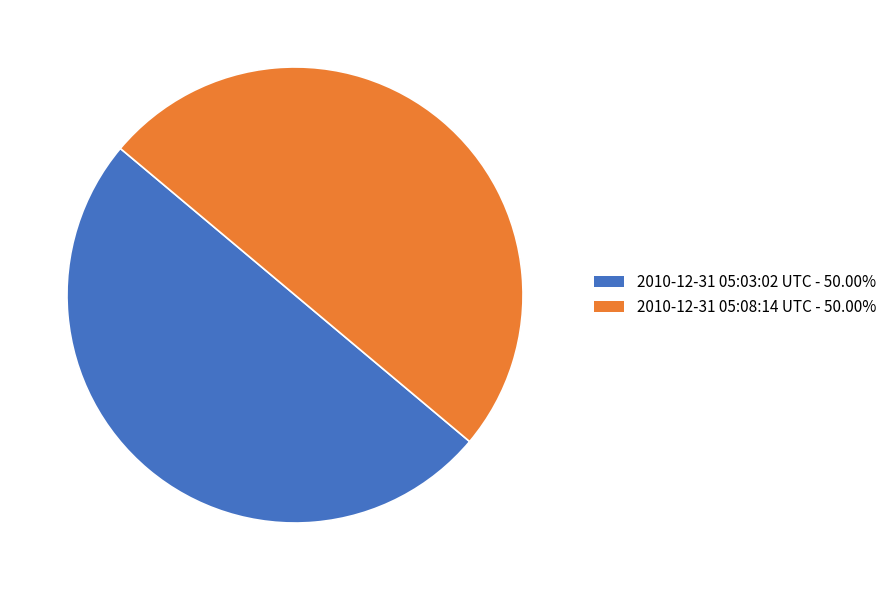

Is the sum of 2010-12-31 05:03:02 UTC and 2010-12-31 05:08:14 UTC greater than half?

Yes